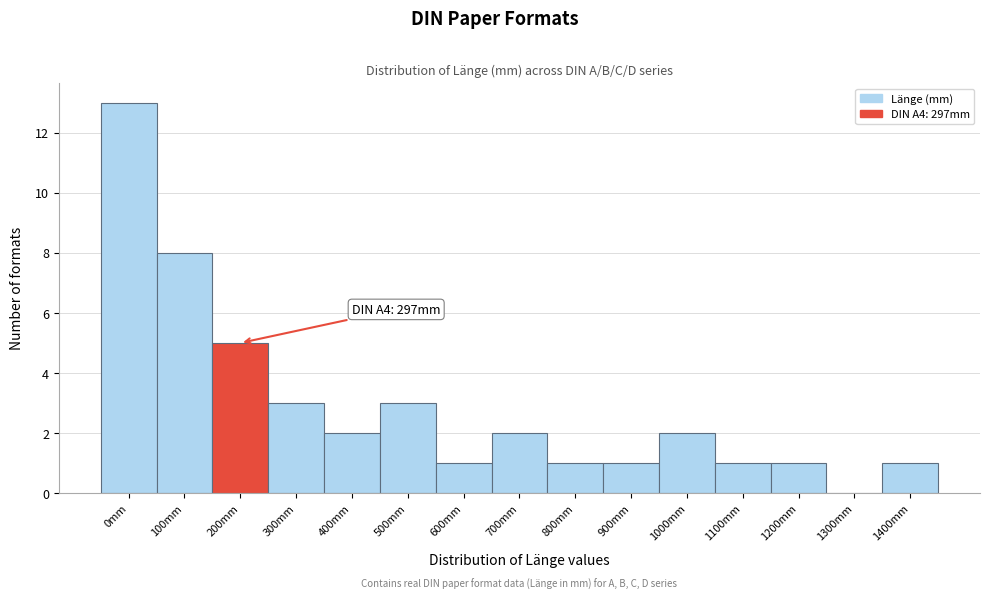

Reading left to right, what are all the values shown in this chart?

0mm=13	100mm=8	200mm=5	300mm=3	400mm=2	500mm=3	600mm=1	700mm=2	800mm=1	900mm=1	1000mm=2	1100mm=1	1200mm=1	1300mm=0	1400mm=1